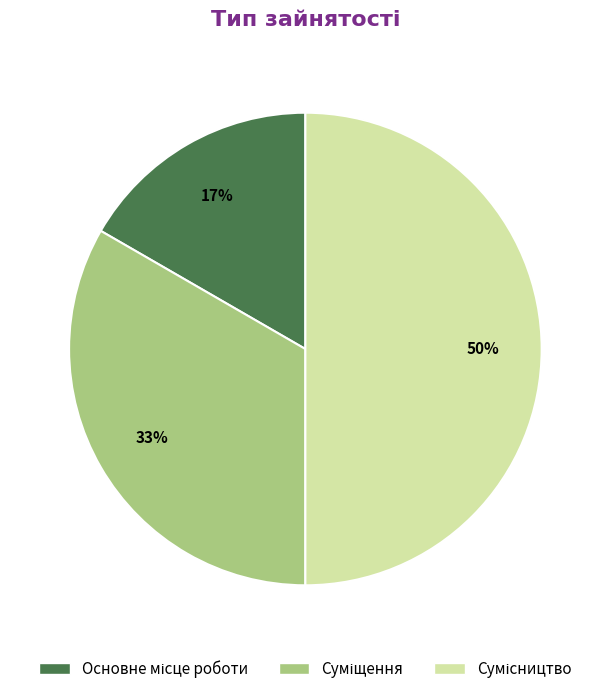

To the nearest percent, what is the average slice percentage?

33%